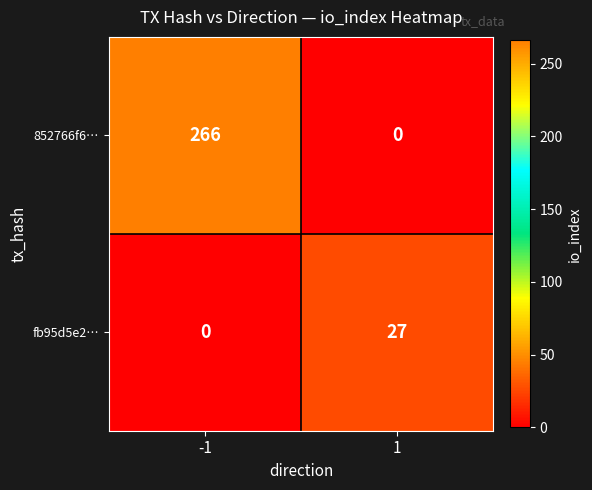

The 852766f6… series shows -149 at 1. True or false?

False